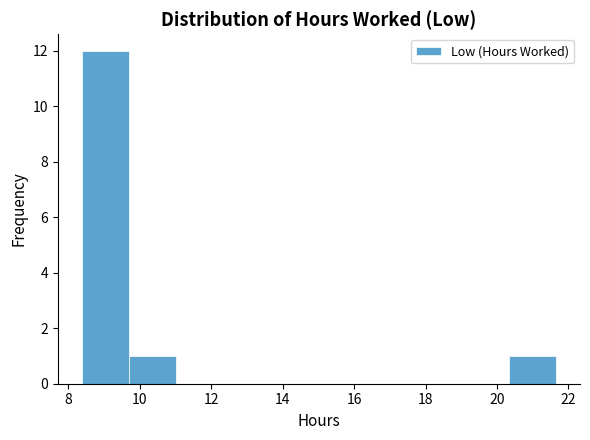

Reading left to right, transcribe this chart: for each bar, give the range it covers on the x-axis and its height. Neither the bar edges nor the heights are printed on the chart, so give them approximately, as read against the axes.

8.4 to 9.6: 12
9.6 to 11.0: 1
11.0 to 12.4: 0
12.4 to 13.6: 0
13.6 to 15.0: 0
15.0 to 16.4: 0
16.4 to 17.6: 0
17.6 to 19.0: 0
19.0 to 20.4: 0
20.4 to 21.6: 1